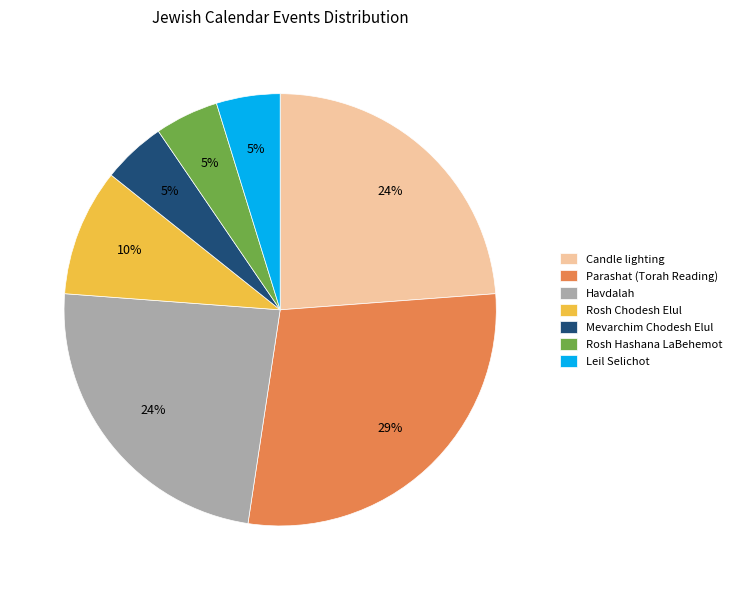

How many segments does this pie chart have?

7